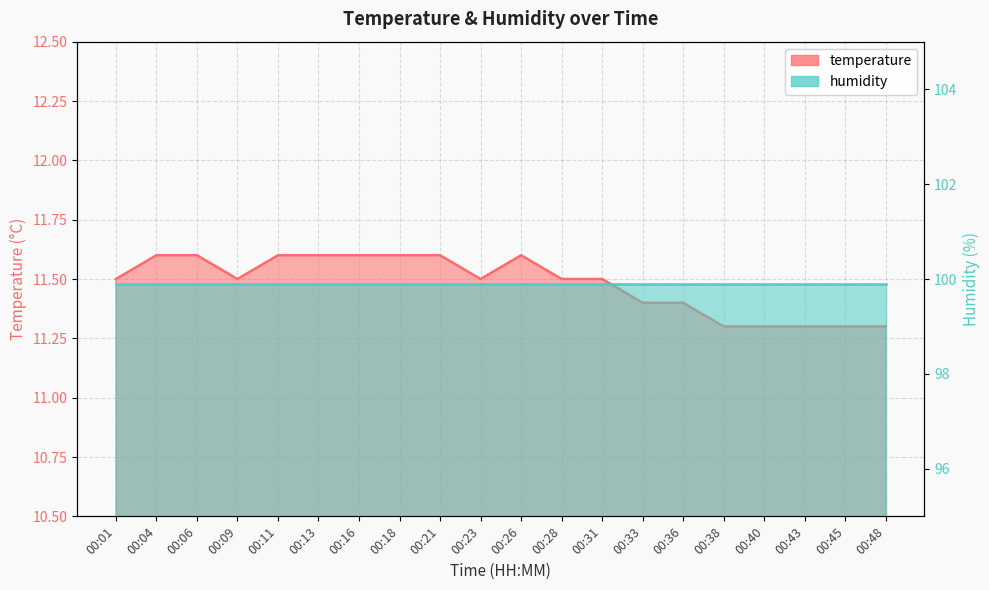

List the labels in order of value, smallest first.

00:38, 00:40, 00:43, 00:45, 00:48, 00:33, 00:36, 00:01, 00:09, 00:23, 00:28, 00:31, 00:04, 00:06, 00:11, 00:13, 00:16, 00:18, 00:21, 00:26